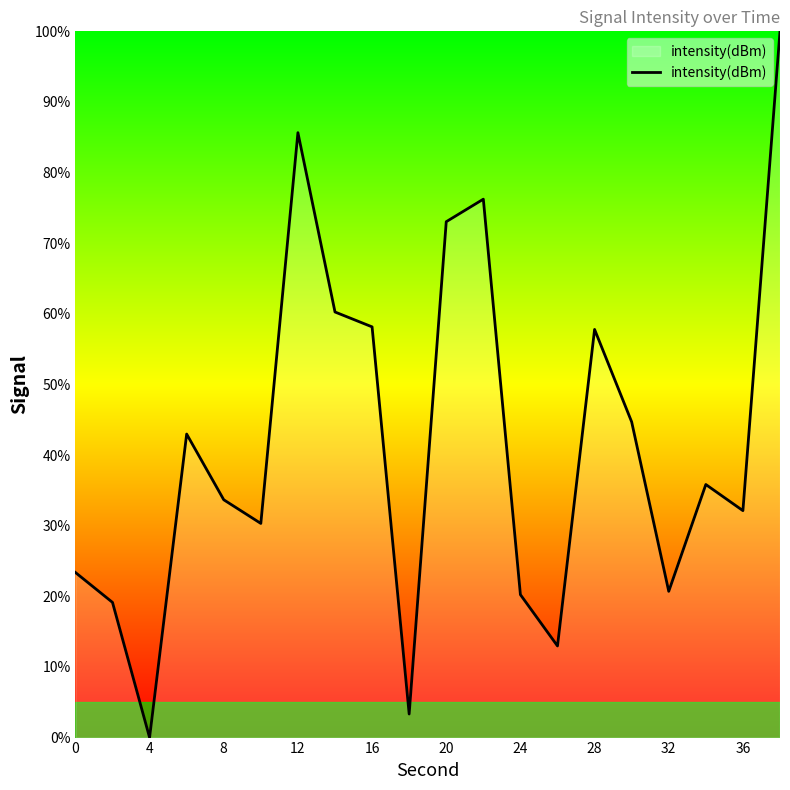

At which category does the chart reach its minimum across all series?

4